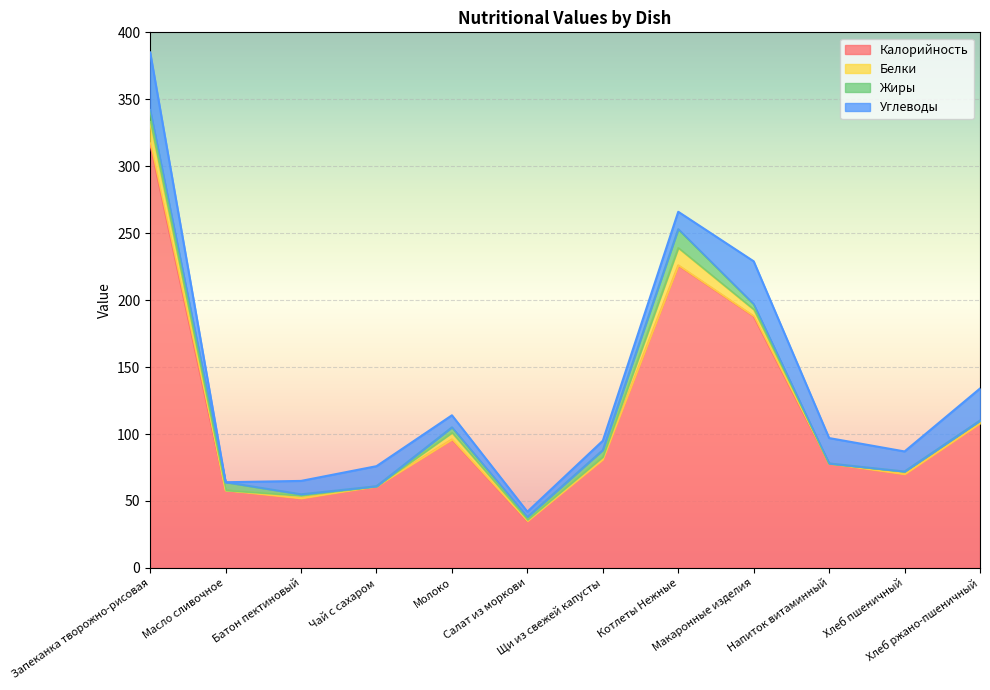

What is the total value across all series at Напиток витаминный?

97